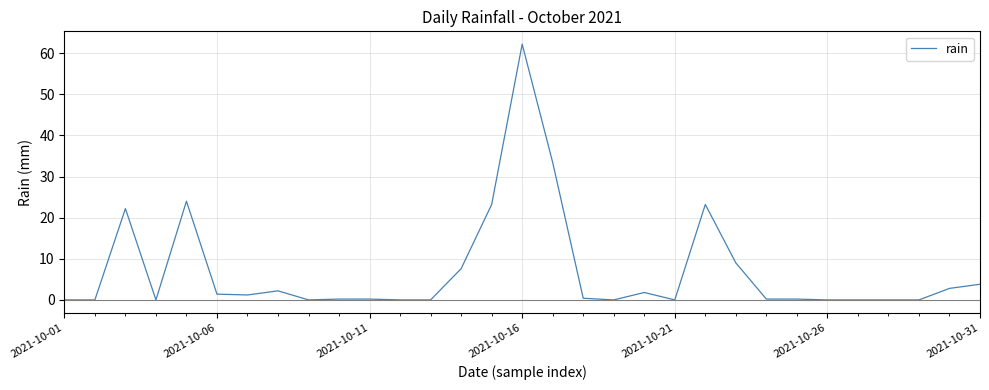

What is the greatest value displayed?

62.2